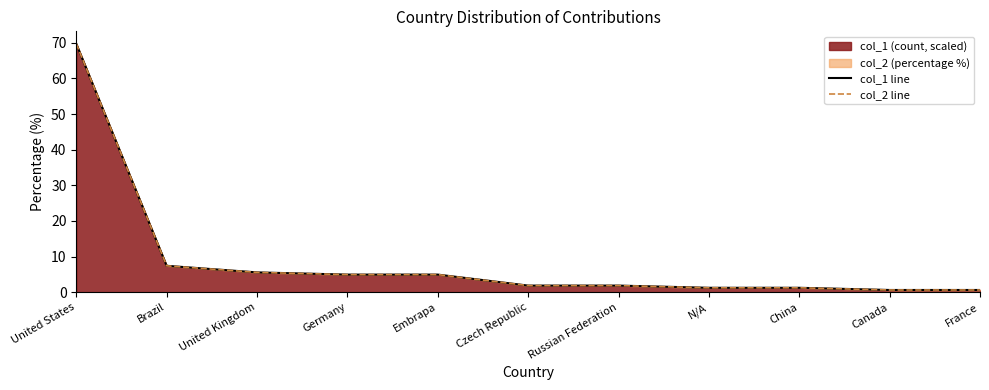

Is it true that col_1 line equals 7.4 at Brazil?

True